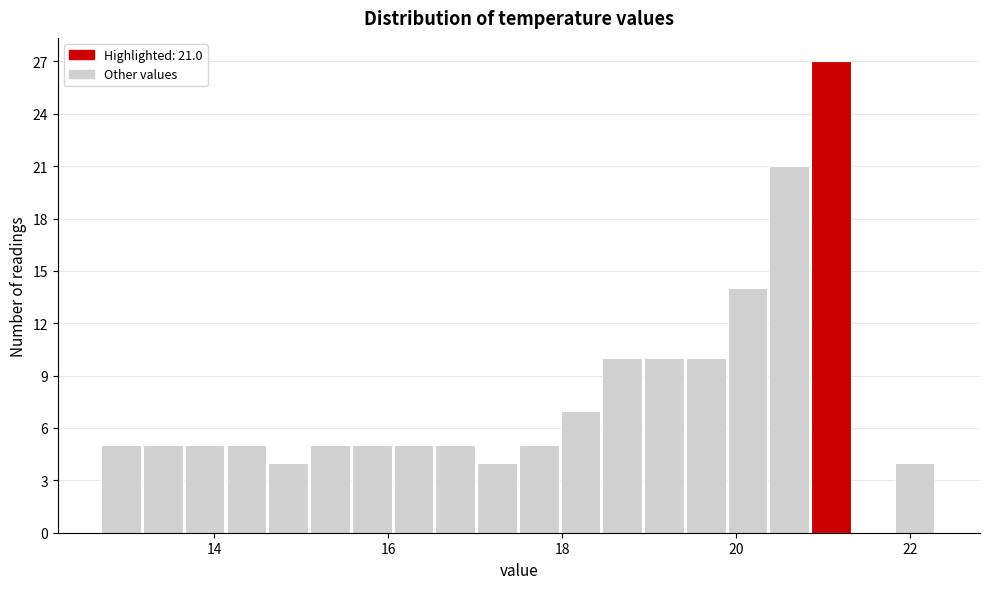

Around what value on the x-axis is the tallest bar? Give the approximate position of its centre, as read against the axis.

21.0